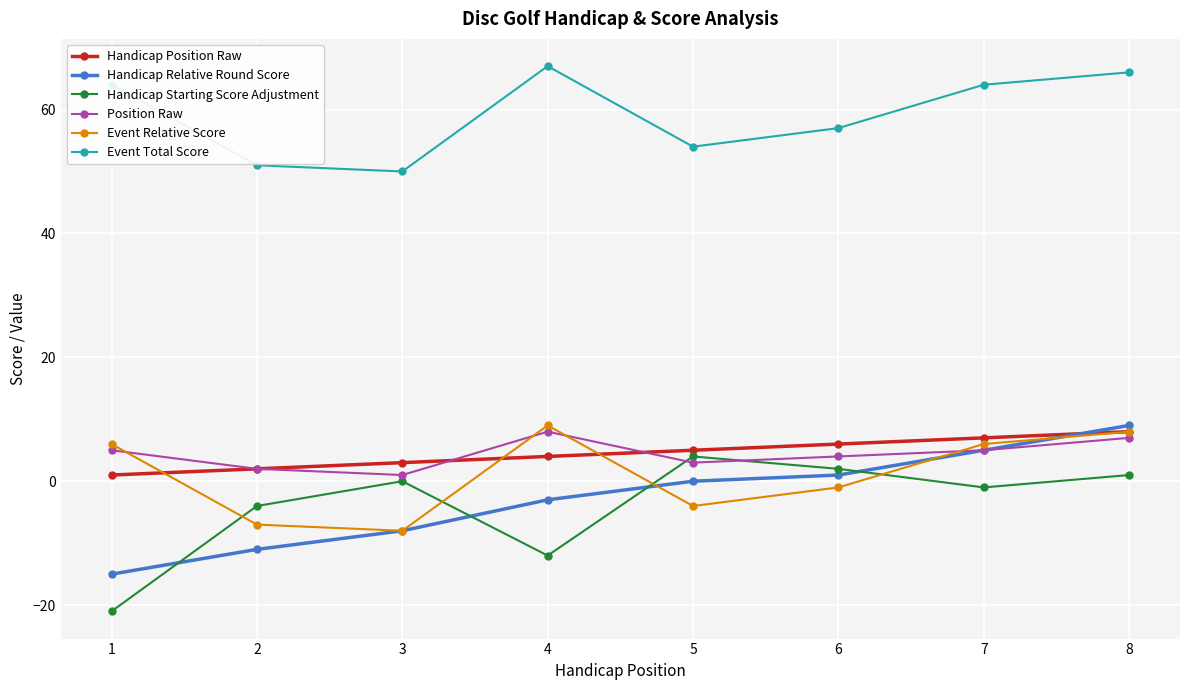

Reading left to right, list all the values displayed in this chart.

Handicap Position Raw: 1=1	2=2	3=3	4=4	5=5	6=6	7=7	8=8
Handicap Relative Round Score: 1=-15	2=-11	3=-8	4=-3	5=0	6=1	7=5	8=9
Handicap Starting Score Adjustment: 1=-21	2=-4	3=0	4=-12	5=4	6=2	7=-1	8=1
Position Raw: 1=5	2=2	3=1	4=8	5=3	6=4	7=5	8=7
Event Relative Score: 1=6	2=-7	3=-8	4=9	5=-4	6=-1	7=6	8=8
Event Total Score: 1=64	2=51	3=50	4=67	5=54	6=57	7=64	8=66